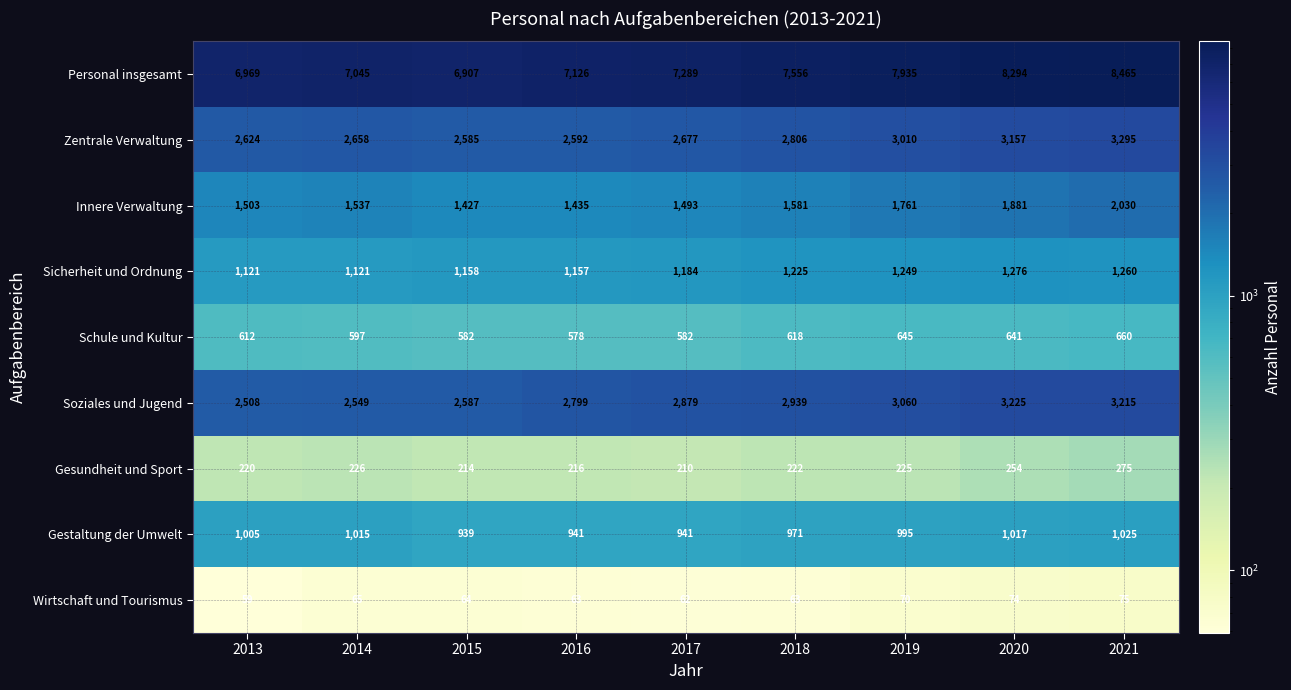

What is the spread (max minus min) of values at 2018?

7493